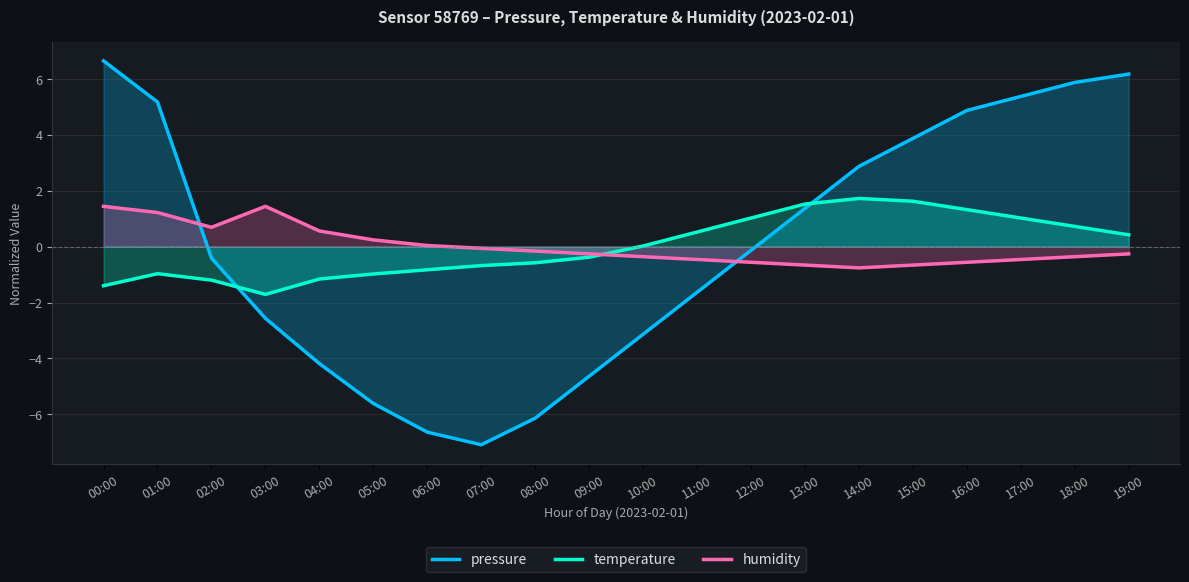

Where is pressure nearest to the value 0?

12:00